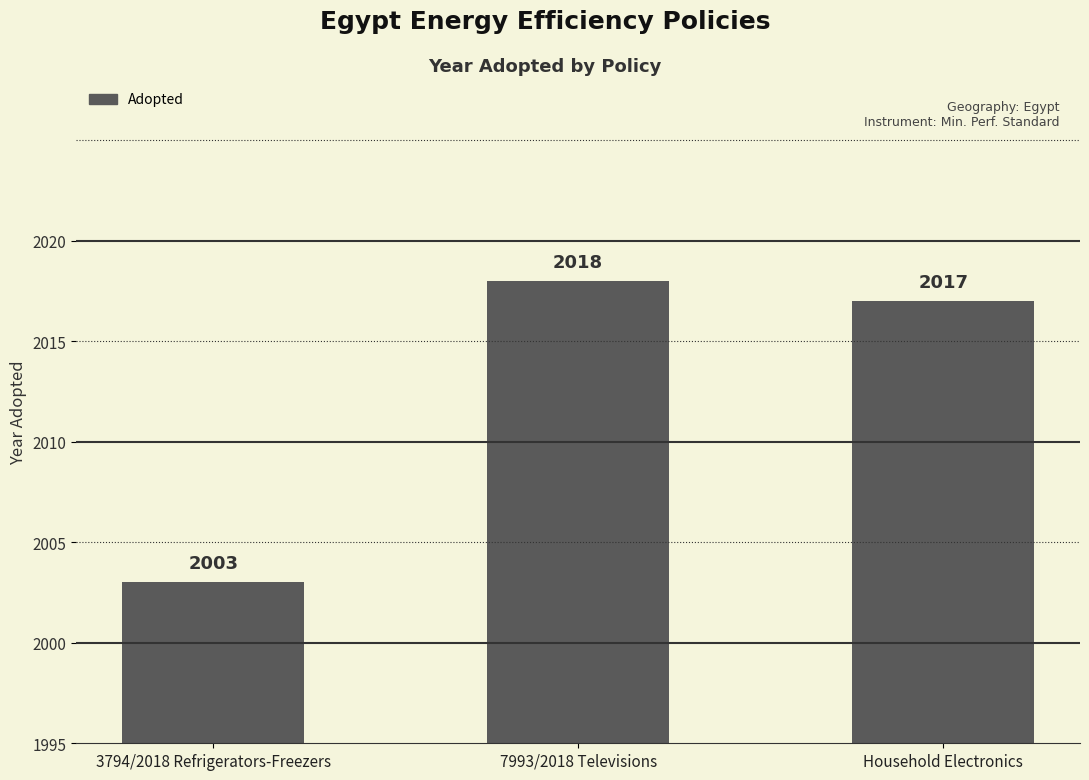

How many values are below 2017?

1